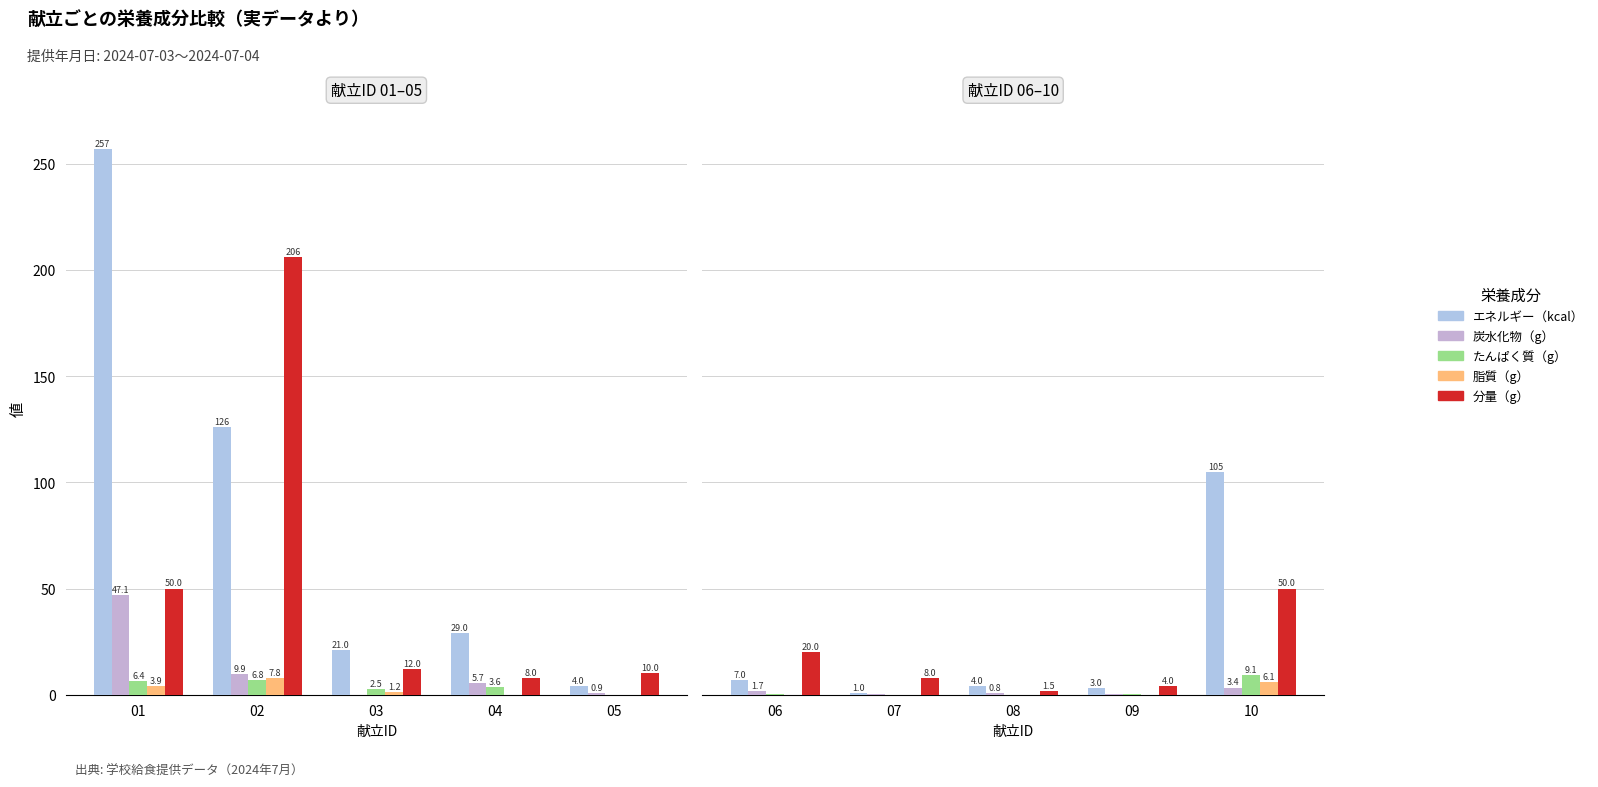

What are all the series names shown in the legend?

エネルギー（kcal）, 炭水化物（g）, たんぱく質（g）, 脂質（g）, 分量（g）